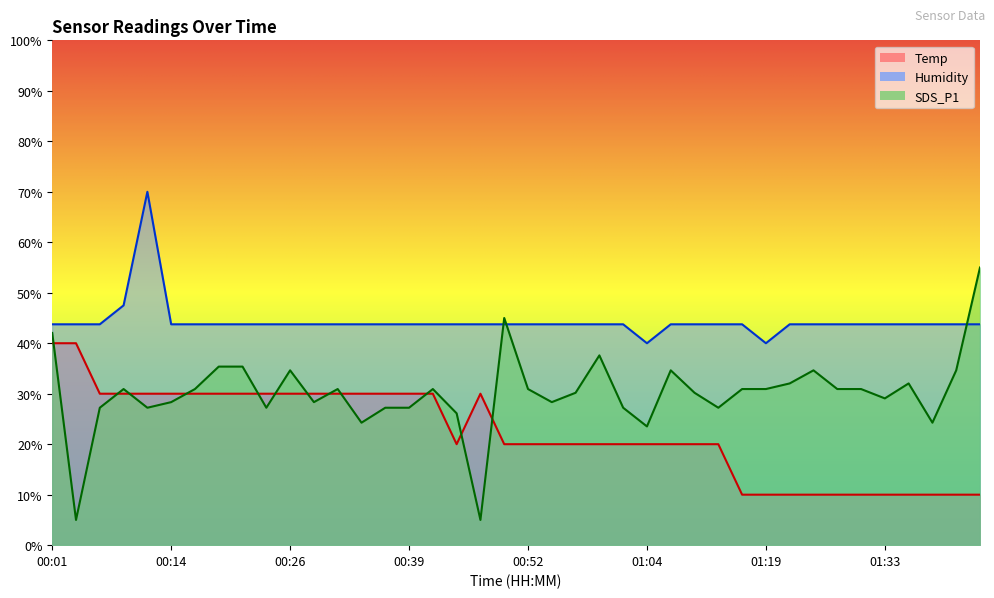

What are all the series names shown in the legend?

Temp, Humidity, SDS_P1